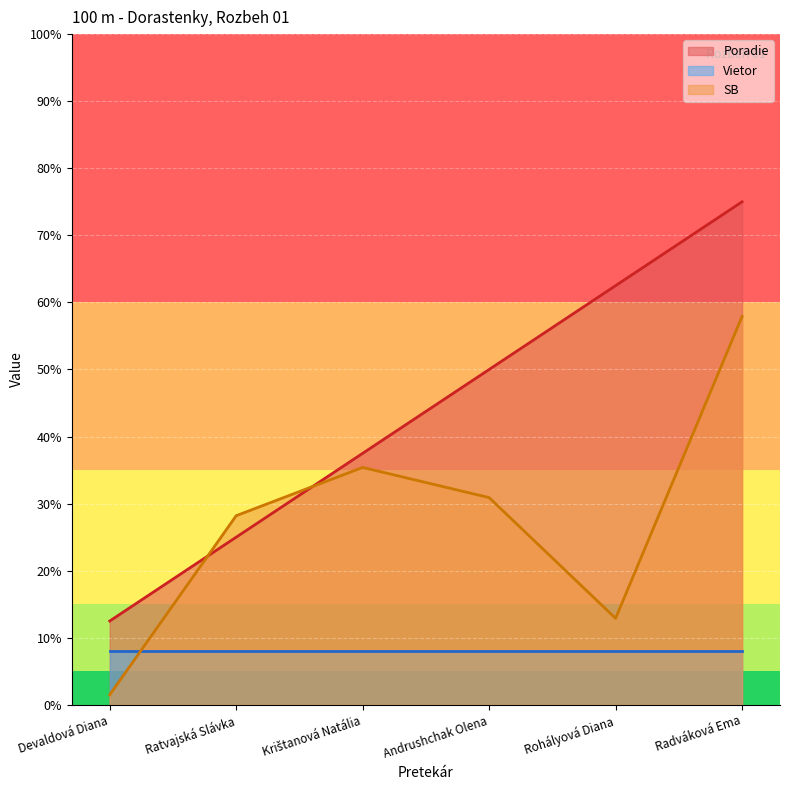

Where do Poradie and SB first cross each other?

Devaldová Diana and Ratvajská Slávka